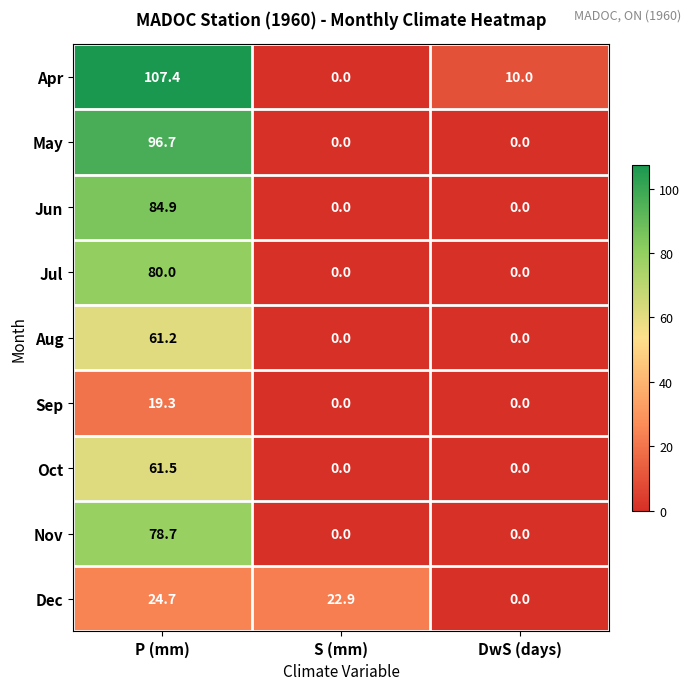

What is the greatest value displayed?

107.4